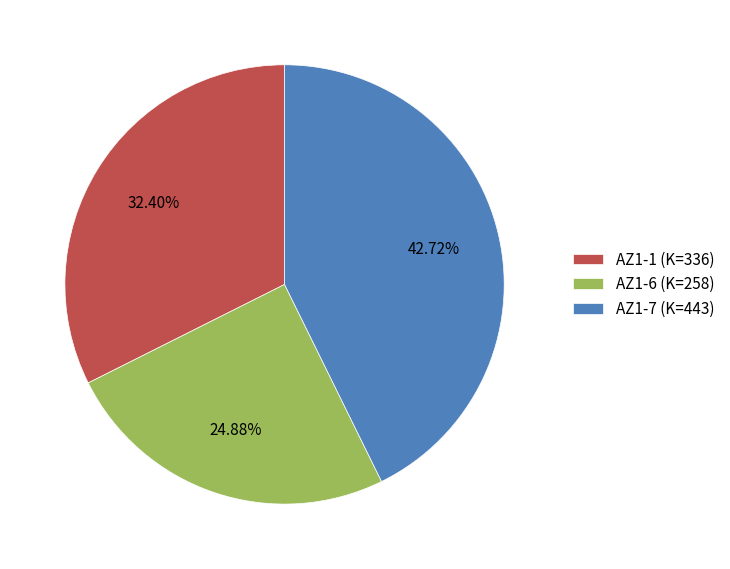

Is it true that AZ1-1 is 45% of the pie?

False